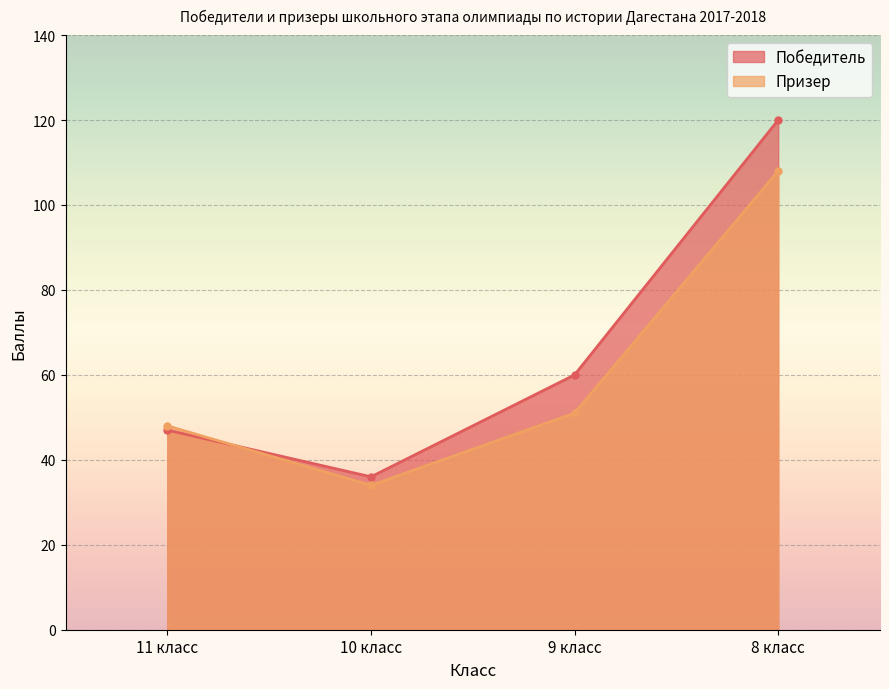

Reading left to right, what are all the values shown in this chart?

Победитель: 47	36	60	120
Призер: 48	34	51	108